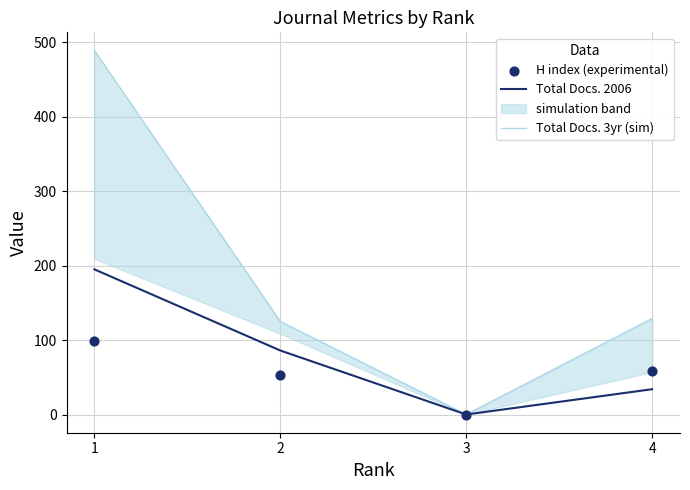

What is the total value across all series at 1?

783